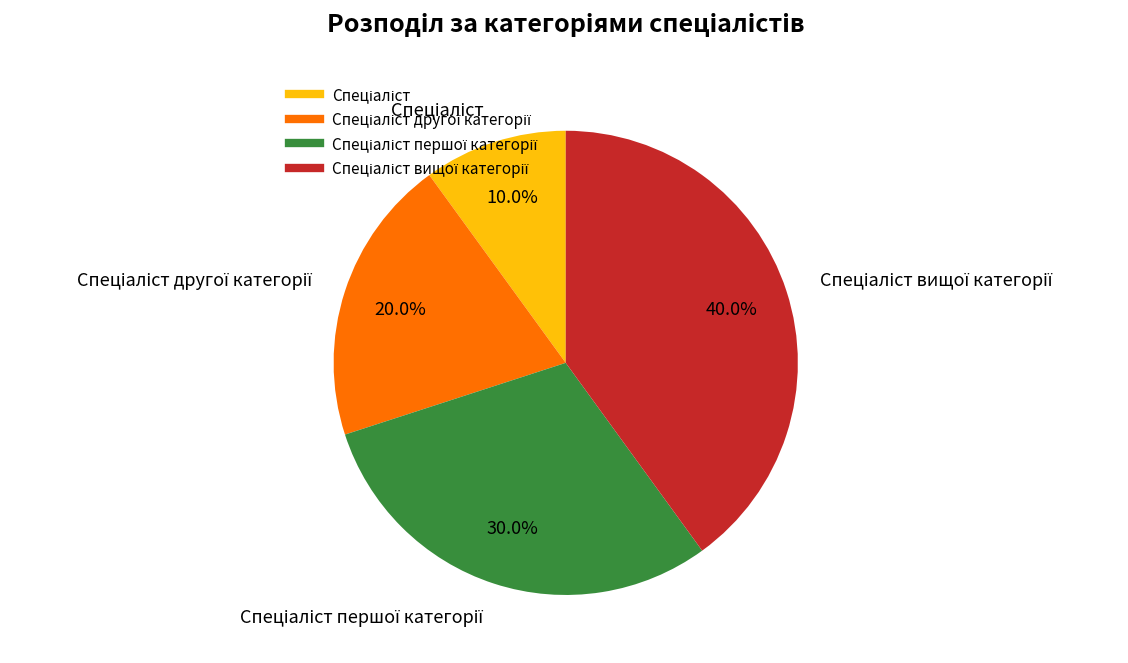

Is there any slice that represents more than half of the pie?

No